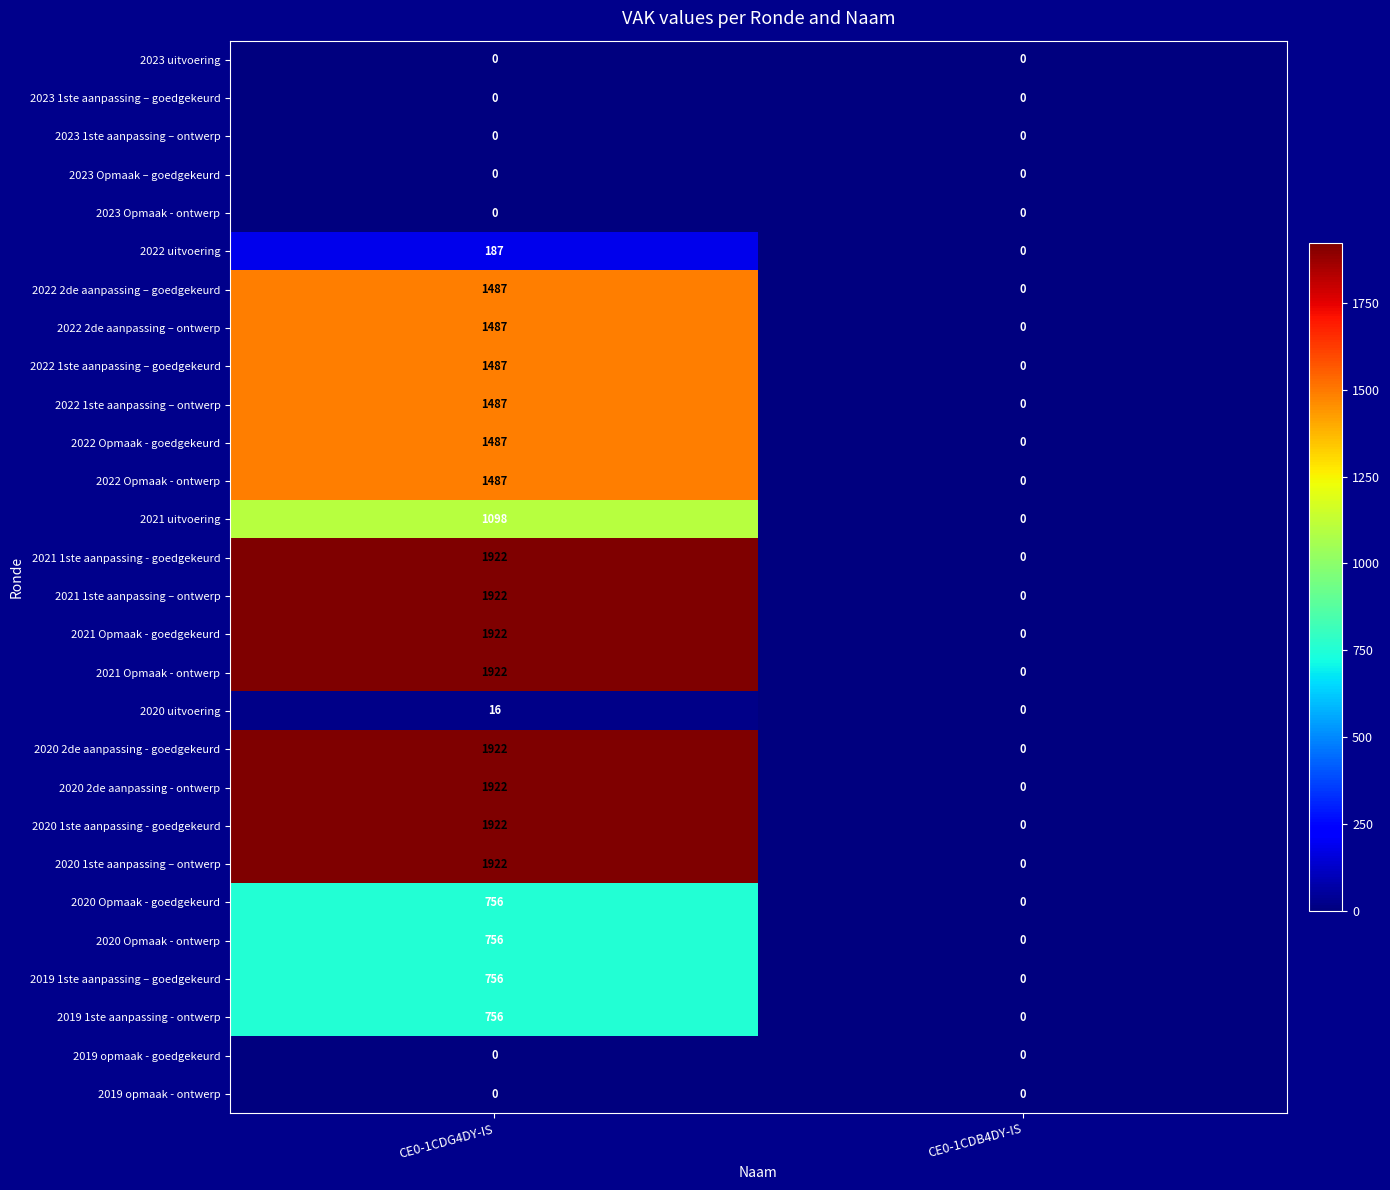

List the labels in order of 2021 1ste aanpassing – ontwerp value, largest first.

CE0-1CDG4DY-IS, CE0-1CDB4DY-IS